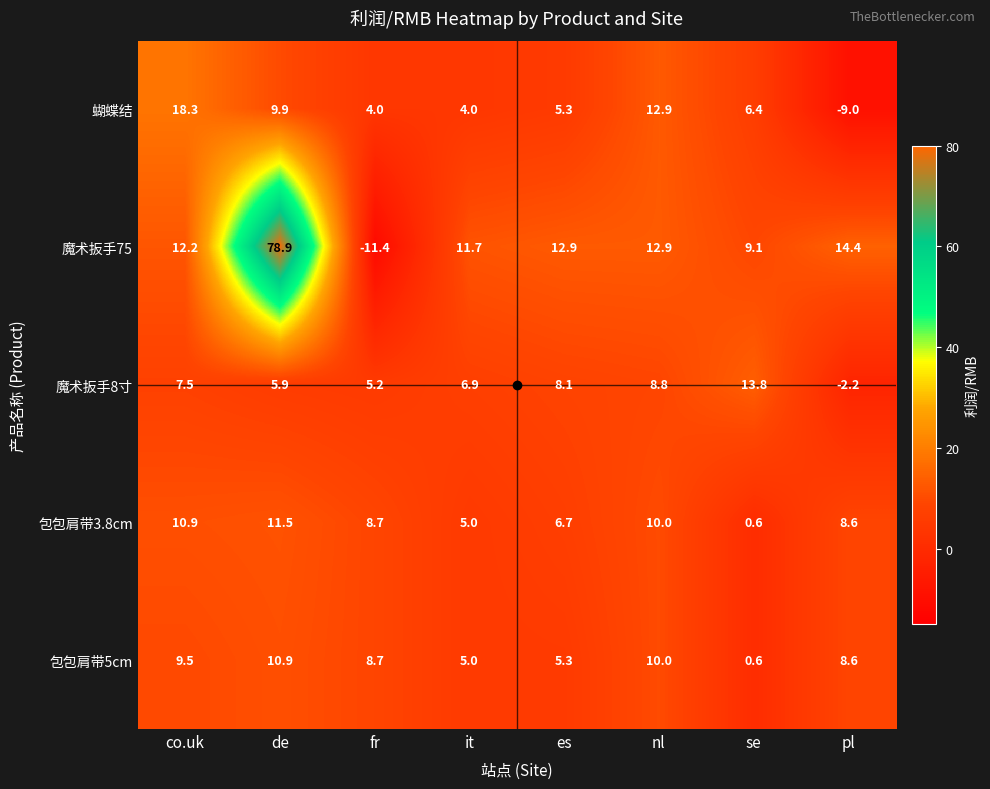

Rank the categories by 包包肩带5cm value from lowest to highest.

se, it, es, pl, fr, co.uk, nl, de